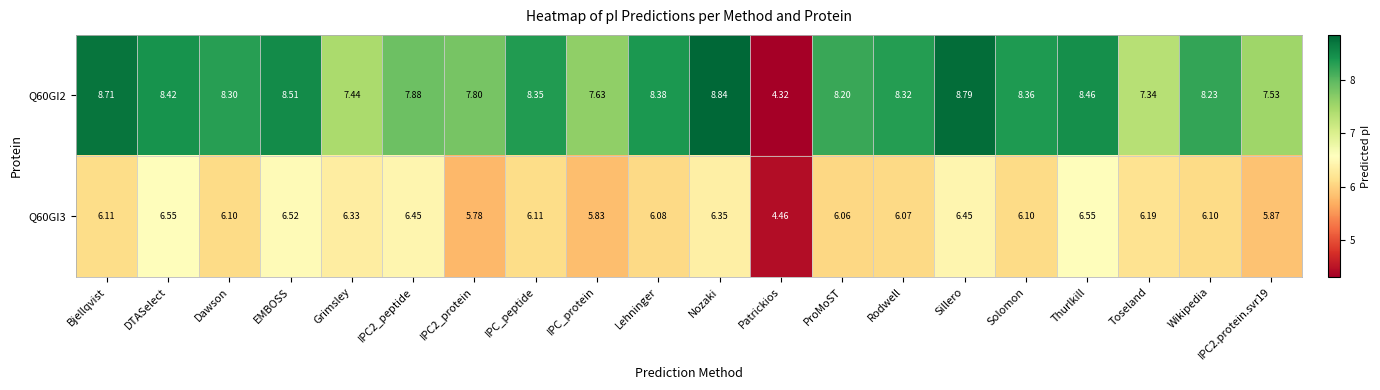

Which label corresponds to the smallest value in the chart?

Patrickios